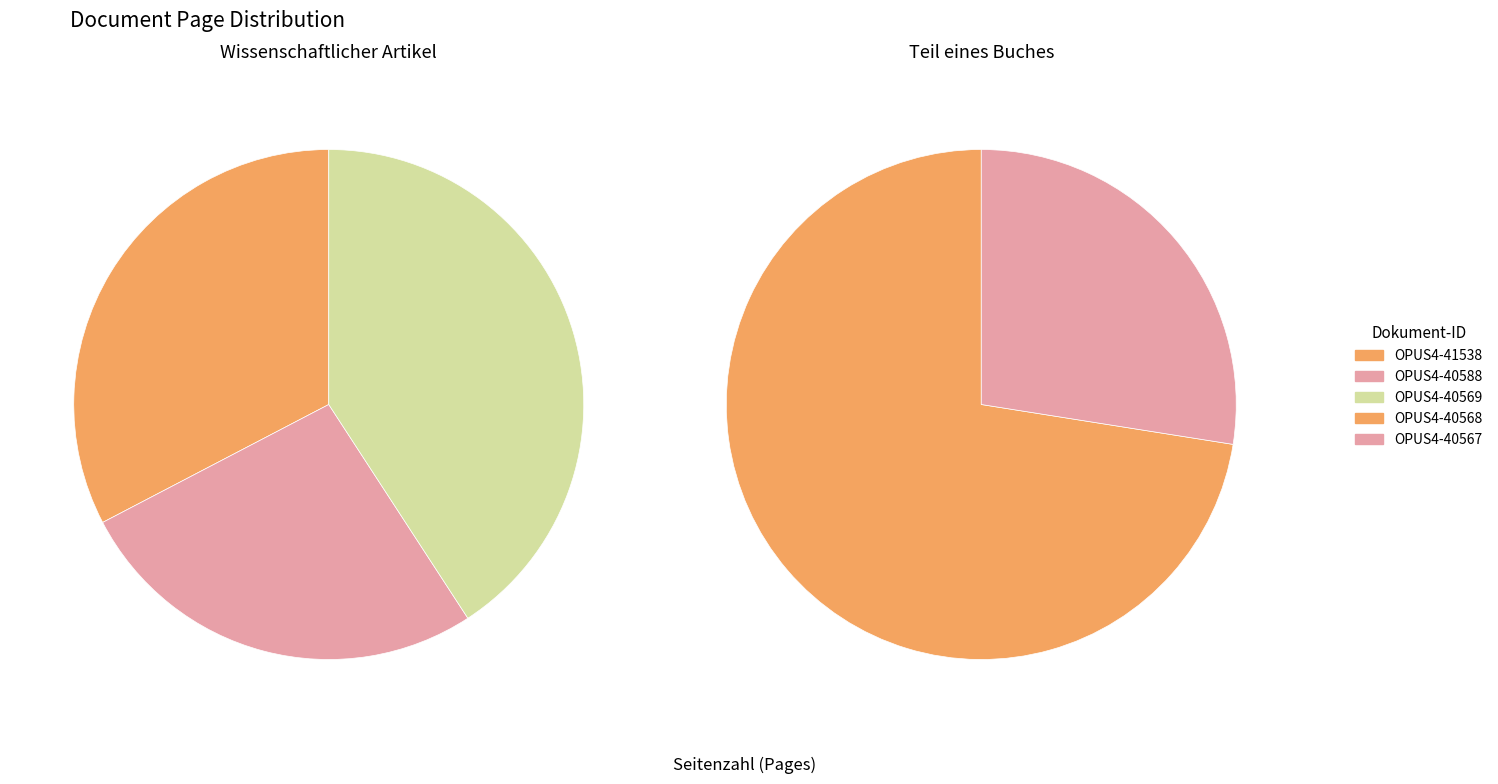

The OPUS4-41538 slice represents 24% of the pie. True or false?

False